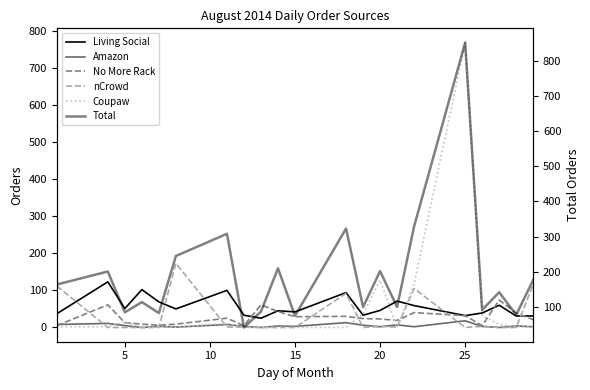

Reading left to right, transcribe all the data shown in this chart.

Living Social: 37	123	51	102	69	50	100	33	25	45	42	94	33	46	71	59	32	39	60	31	31
Amazon: 8	11	5	0	3	1	8	3	0	4	3	13	6	2	7	2	18	3	0	4	2
No More Rack: 5	61	13	9	6	9	25	5	61	43	29	30	24	23	19	40	32	5	74	39	21
nCrowd: 112	0	0	0	0	173	1	1	0	0	0	92	0	3	1	105	0	3	0	0	116
Coupaw: 2	2	15	1	2	1	11	0	0	0	0	0	36	128	0	117	768	32	8	2	2
Total: 164	201	85	114	83	245	308	42	87	210	75	323	100	202	100	329	851	92	142	78	177